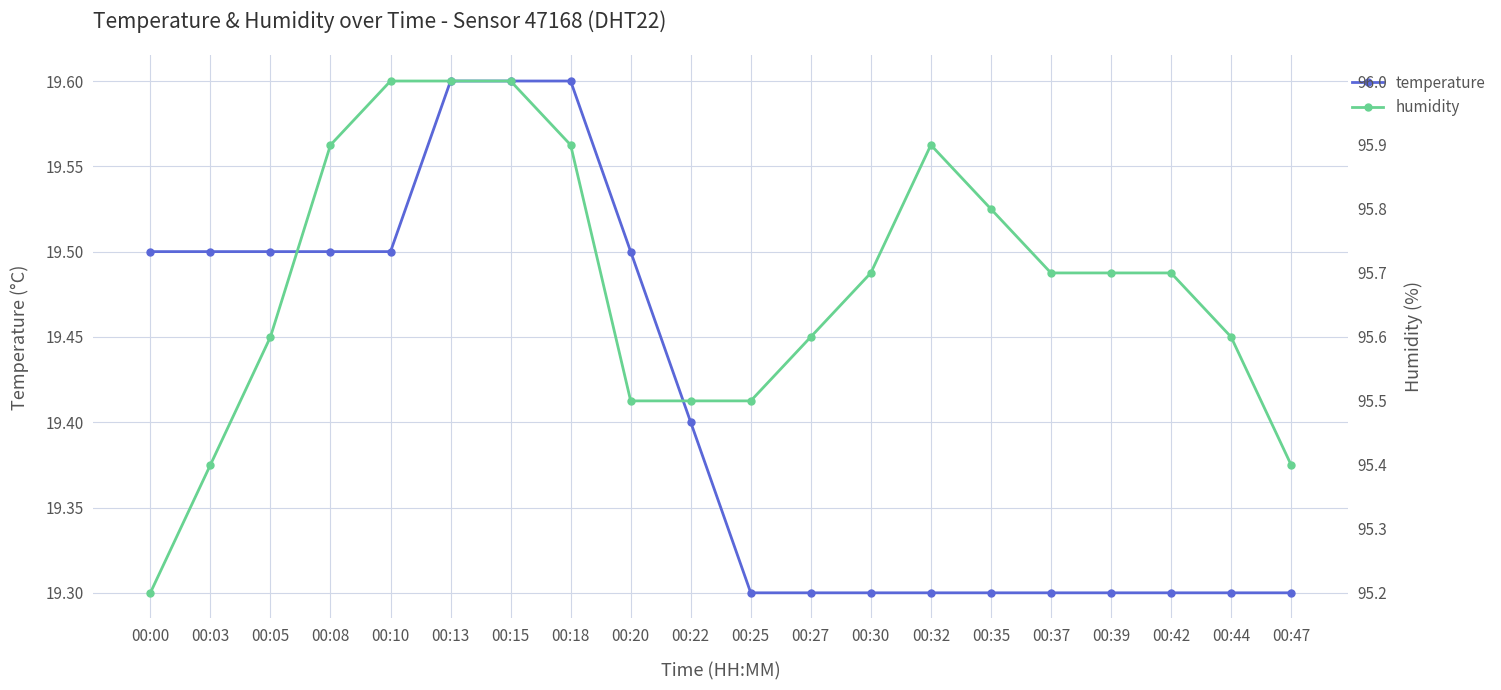

Is the value of humidity at 00:05 greater than the value of temperature at 00:18?

Yes